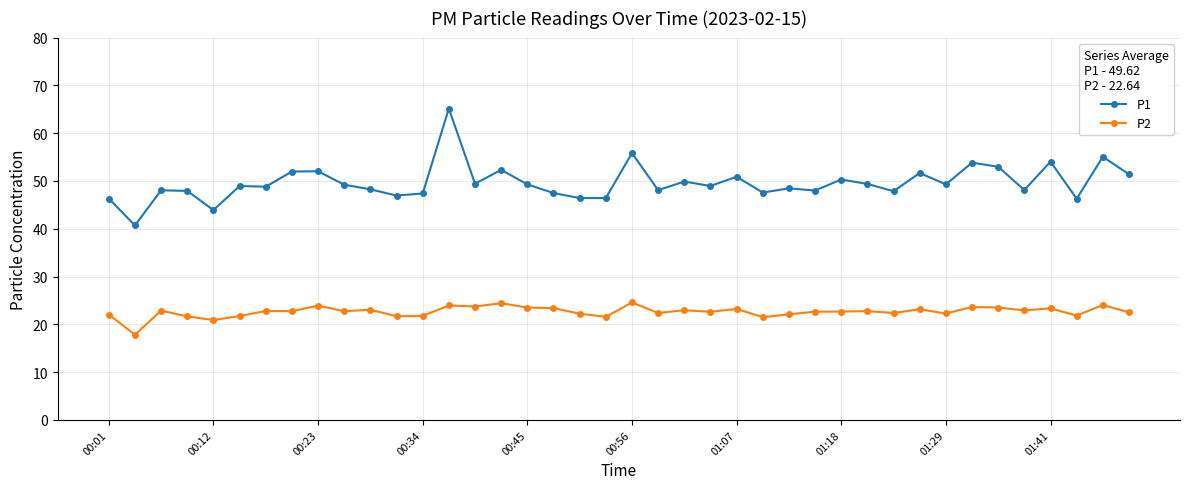

List the series in order of their peak value, highest first.

P1, P2